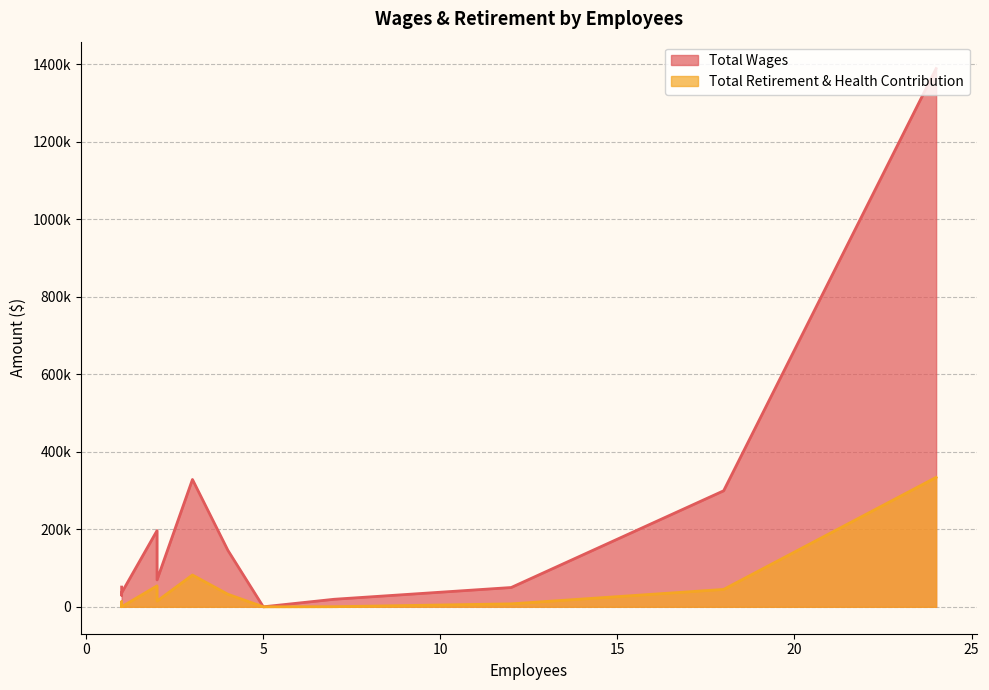

How many values in the Total Wages series exceed 50975?

6